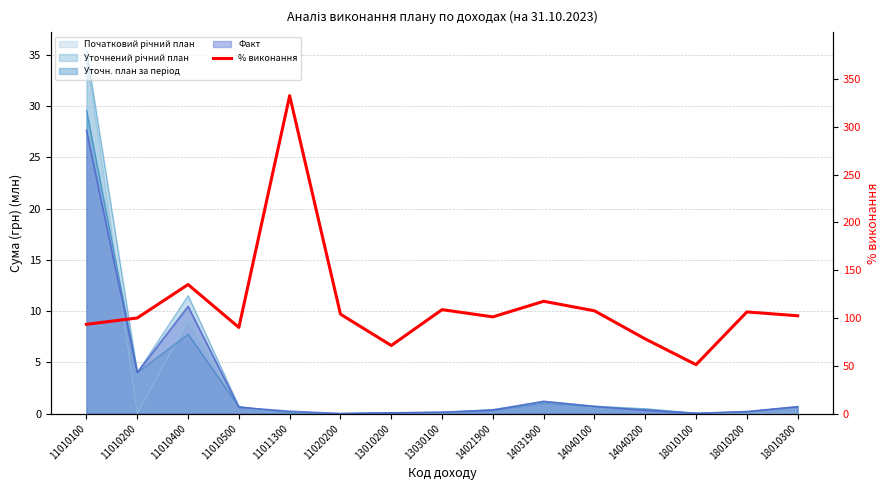

List the labels in order of value, smallest first.

18010100, 13010200, 14040200, 11010500, 11010100, 11010200, 14021900, 18010300, 11020200, 18010200, 14040100, 13030100, 14031900, 11010400, 11011300